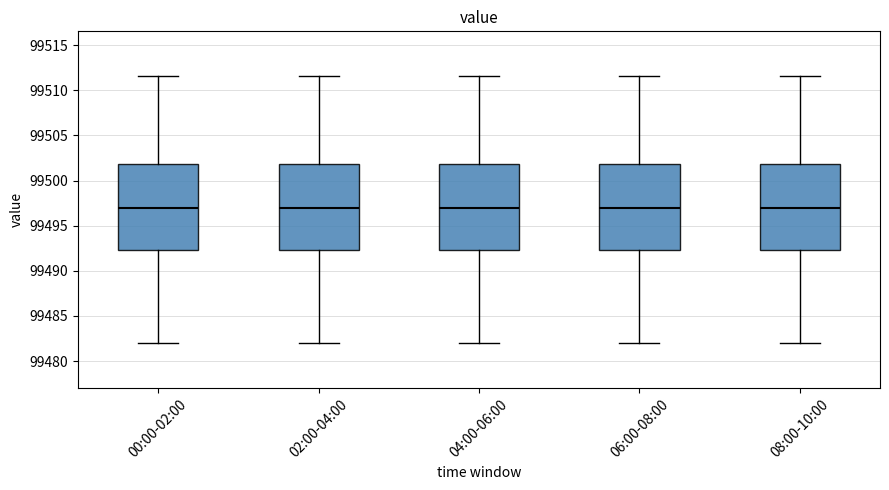

Reading left to right, read every box against the y-axis: the position of its median line, the range the box covers, and the ends of its whiskers. The values are not printed on the chart, so give them approximately, as read against the axis.

00:00-02:00: median 99497.0, box 99492.5 to 99502.0, whiskers 99482.0 to 99511.5
02:00-04:00: median 99497.0, box 99492.5 to 99502.0, whiskers 99482.0 to 99511.5
04:00-06:00: median 99497.0, box 99492.5 to 99502.0, whiskers 99482.0 to 99511.5
06:00-08:00: median 99497.0, box 99492.5 to 99502.0, whiskers 99482.0 to 99511.5
08:00-10:00: median 99497.0, box 99492.5 to 99502.0, whiskers 99482.0 to 99511.5